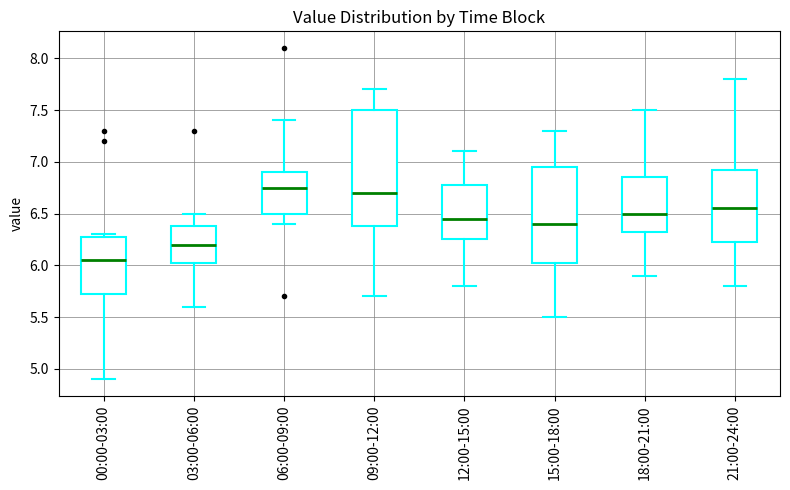

Reading left to right, read every box against the y-axis: the position of its median line, the range the box covers, and the ends of its whiskers. The values are not printed on the chart, so give them approximately, as read against the axis.

00:00-03:00: median 6.05, box 5.75 to 6.30, whiskers 4.90 to 6.30 (just above the box's upper edge)
03:00-06:00: median 6.20, box 6.05 to 6.40, whiskers 5.60 to 6.50
06:00-09:00: median 6.75, box 6.50 to 6.90, whiskers 6.40 to 7.40
09:00-12:00: median 6.70, box 6.40 to 7.50, whiskers 5.70 to 7.70
12:00-15:00: median 6.45, box 6.25 to 6.80, whiskers 5.80 to 7.10
15:00-18:00: median 6.40, box 6.05 to 6.95, whiskers 5.50 to 7.30
18:00-21:00: median 6.50, box 6.35 to 6.85, whiskers 5.90 to 7.50
21:00-24:00: median 6.55, box 6.25 to 6.95, whiskers 5.80 to 7.80